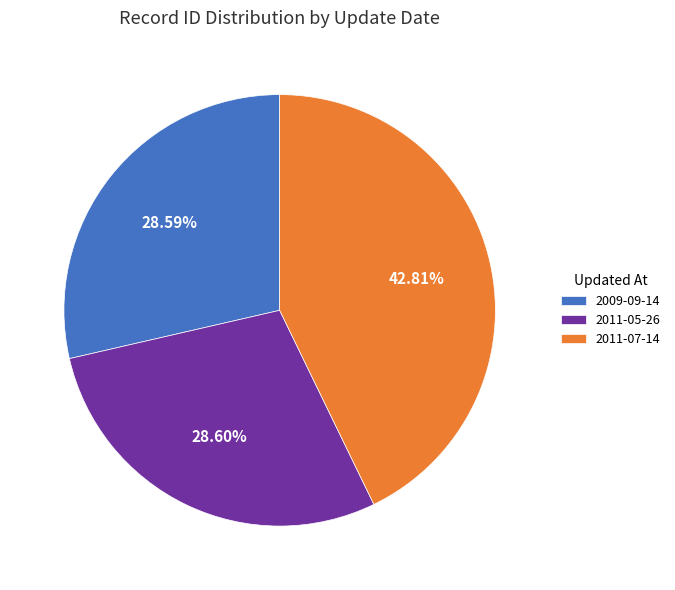

Is it true that 2011-07-14 is 33% of the pie?

False